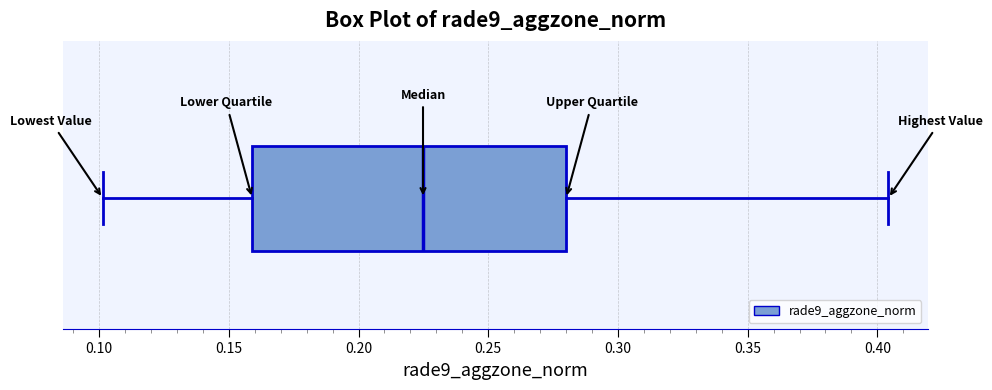

Read this box plot against the x-axis: the position of the median line, the range covered by the box, and the ends of both whiskers. The values are not printed on the chart, so give them approximately, as read against the axis.

median 0.225, box 0.160 to 0.280, whiskers 0.100 to 0.405